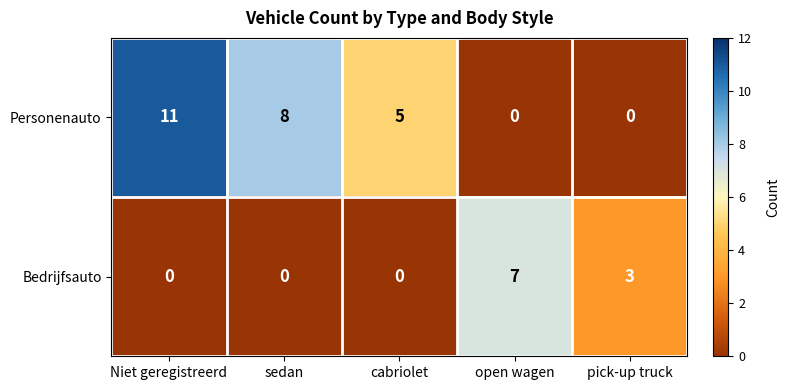

At which category does the chart reach its peak across all series?

Niet geregistreerd